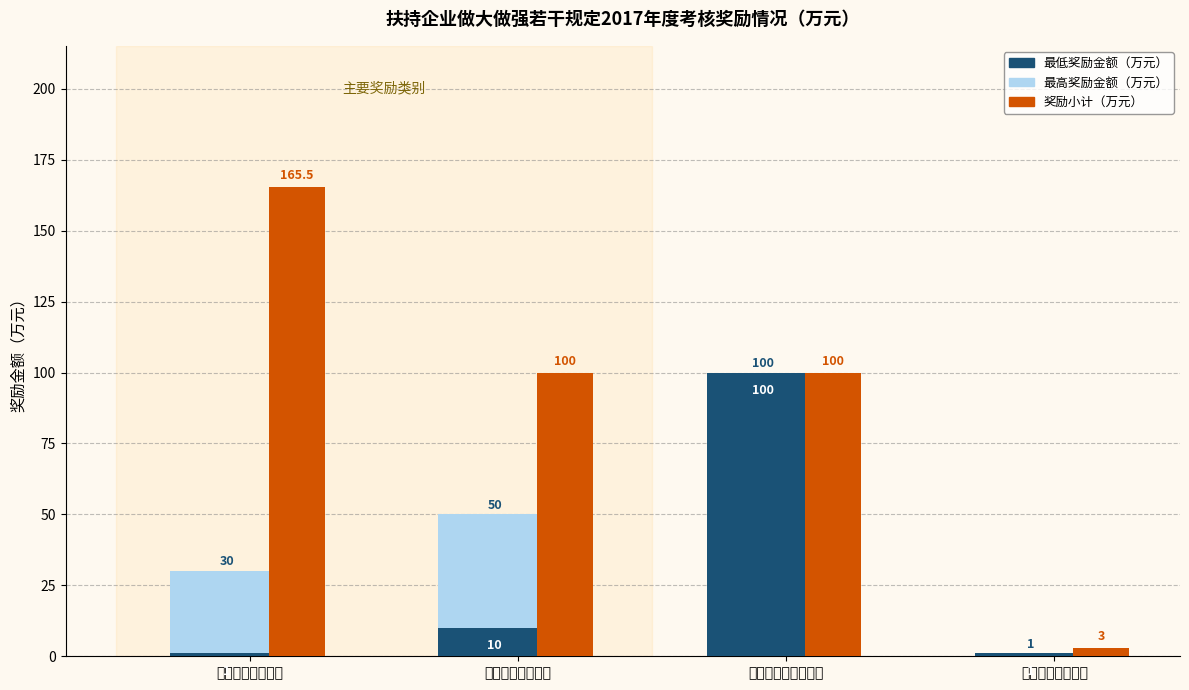

The value at 鼓励企业争创品牌 is 166.4. True or false?

False